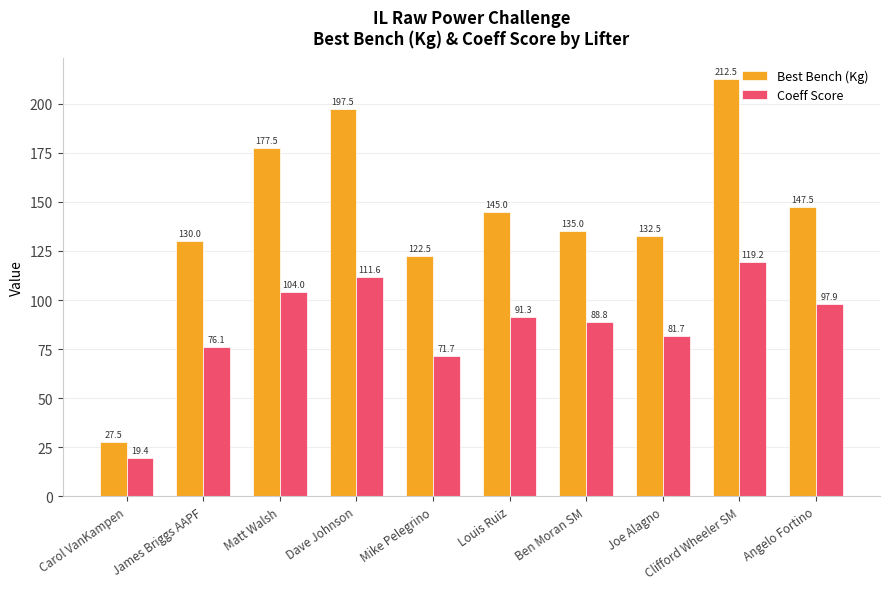

Rank the series by their maximum value, from highest to lowest.

Best Bench (Kg), Coeff Score